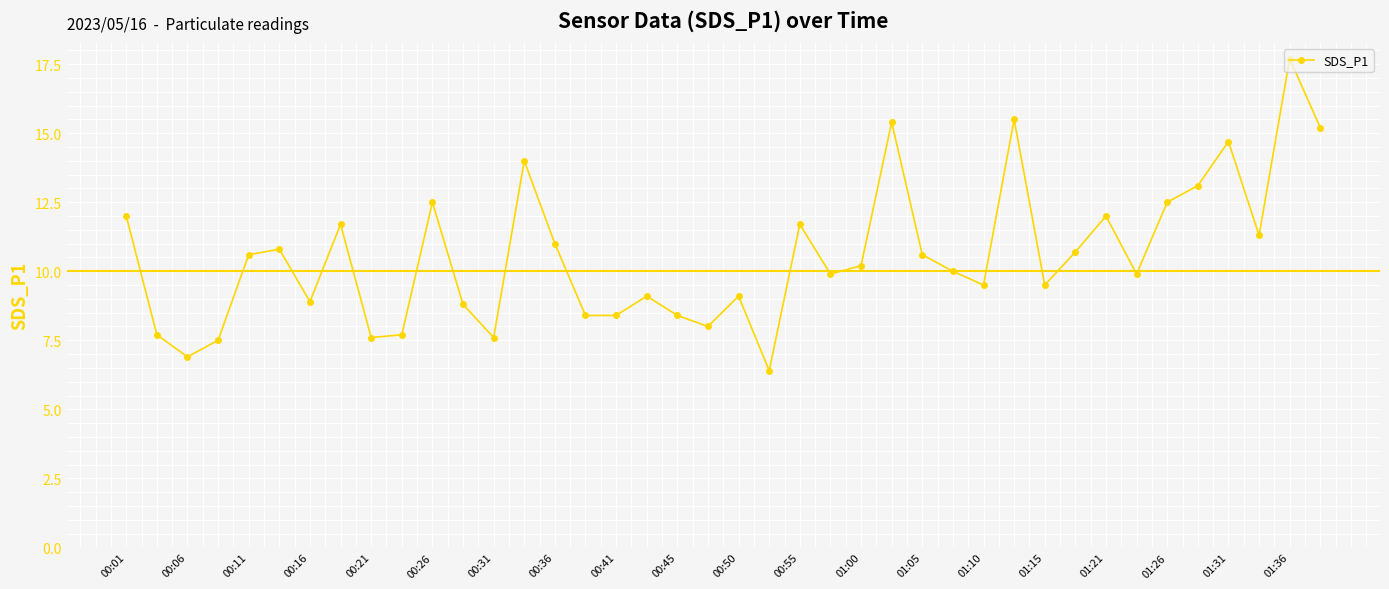

Count the number of categories in the chart.

40